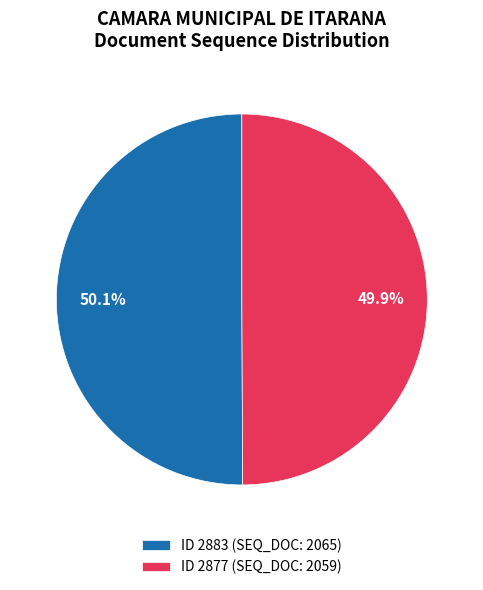

Do ID 2877 (SEQ_DOC: 2059) and ID 2883 (SEQ_DOC: 2065) together represent more than half of the pie?

Yes